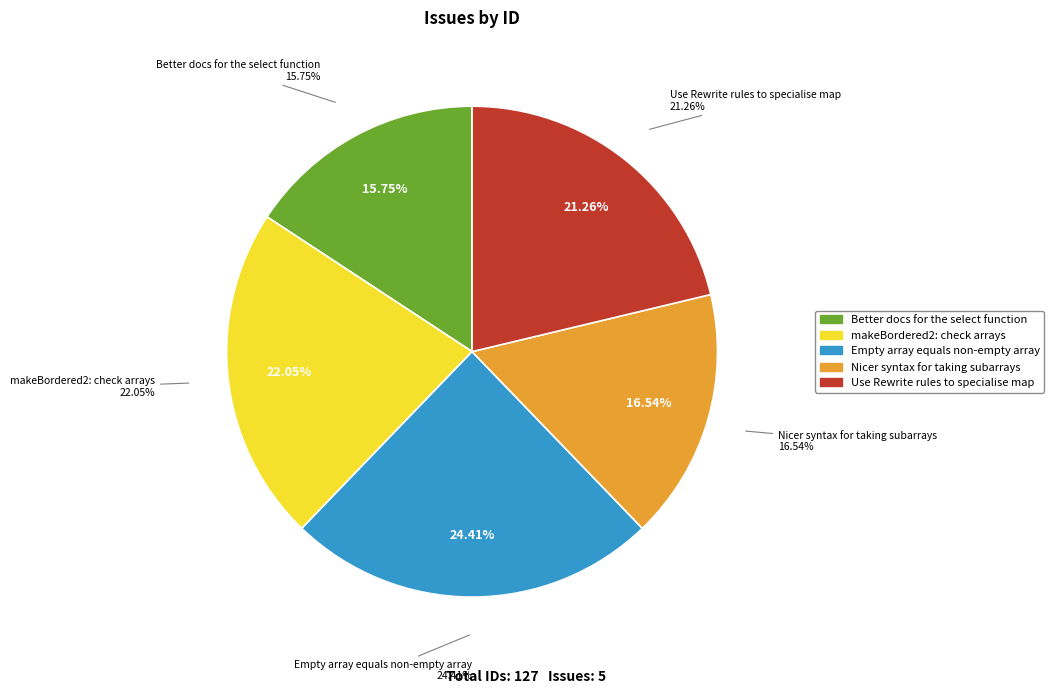

Combined, what portion of the pie is Nicer syntax for taking subarrays and Better docs for the select function?

32.3%